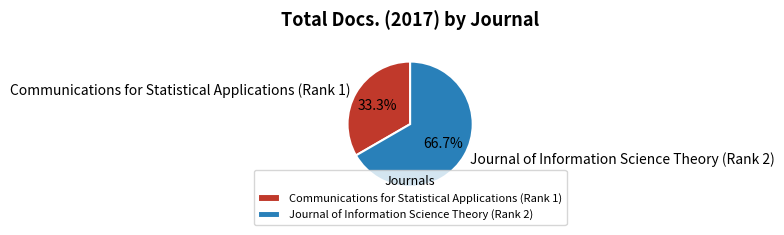

To the nearest percent, what is the combined percentage of Communications for Statistical Applications (Rank 1) and Journal of Information Science Theory (Rank 2)?

100%